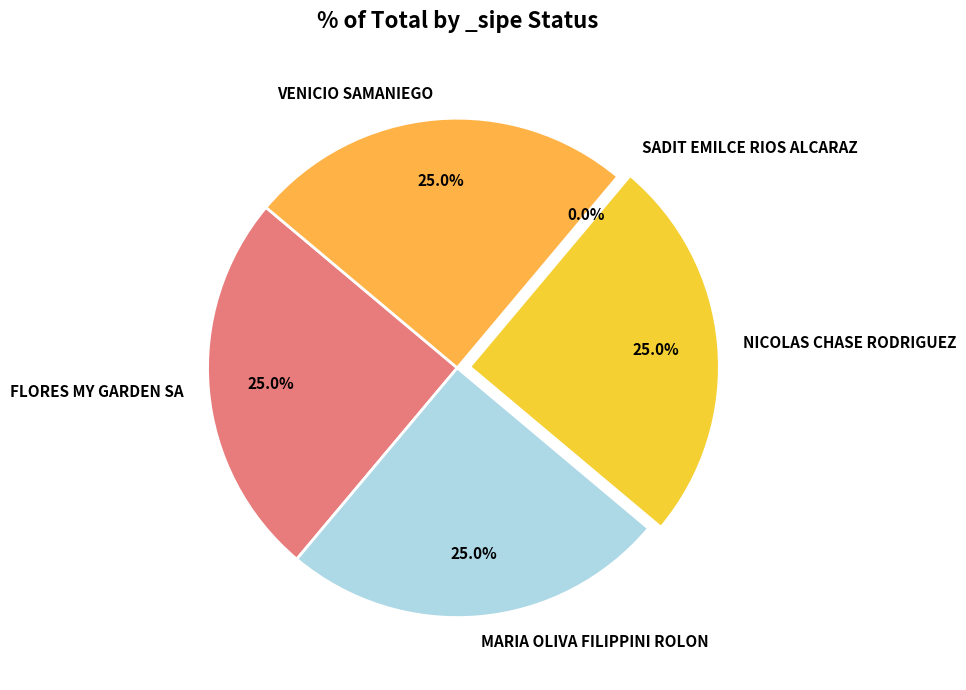

True or false: NICOLAS CHASE RODRIGUEZ accounts for 38% of the total.

False